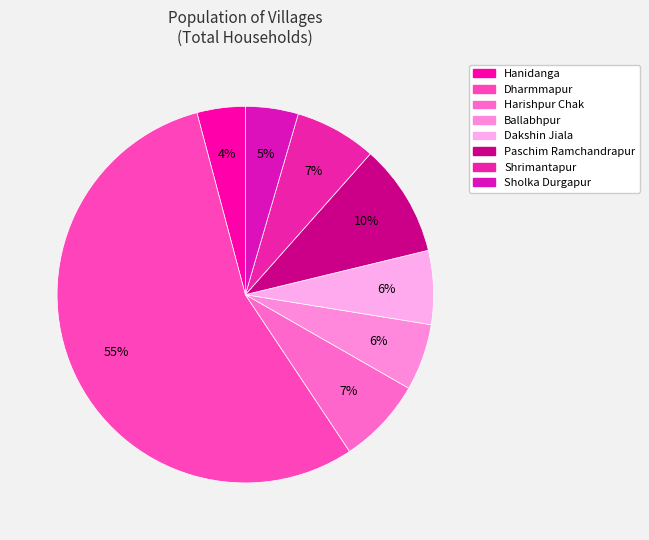

To the nearest percent, what portion does Shrimantapur represent?

7%